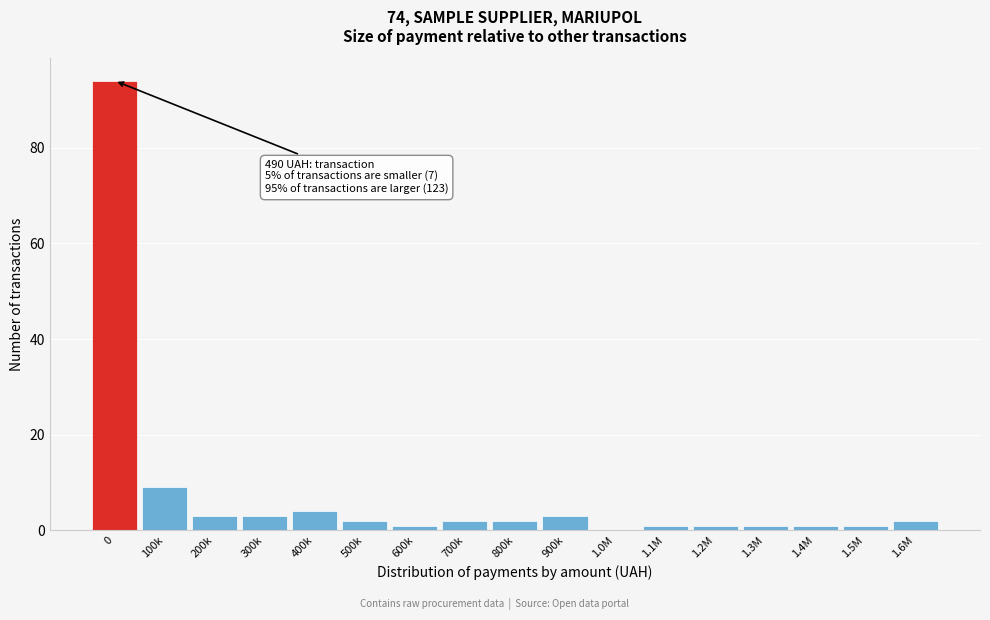

Reading left to right, transcribe all the data shown in this chart.

0=94	100k=9	200k=3	300k=3	400k=4	500k=2	600k=1	700k=2	800k=2	900k=3	1.0M=0	1.1M=1	1.2M=1	1.3M=1	1.4M=1	1.5M=1	1.6M=2